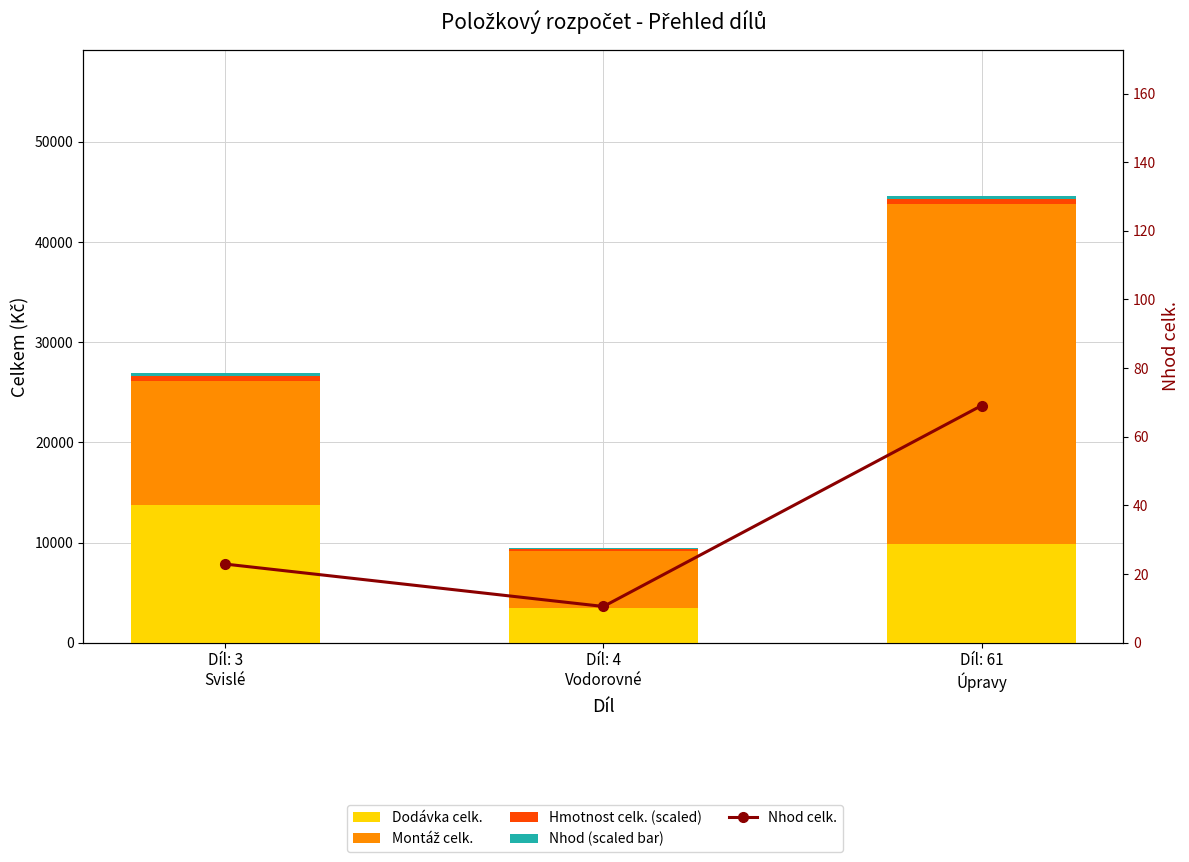

How many data points does each series have?

3